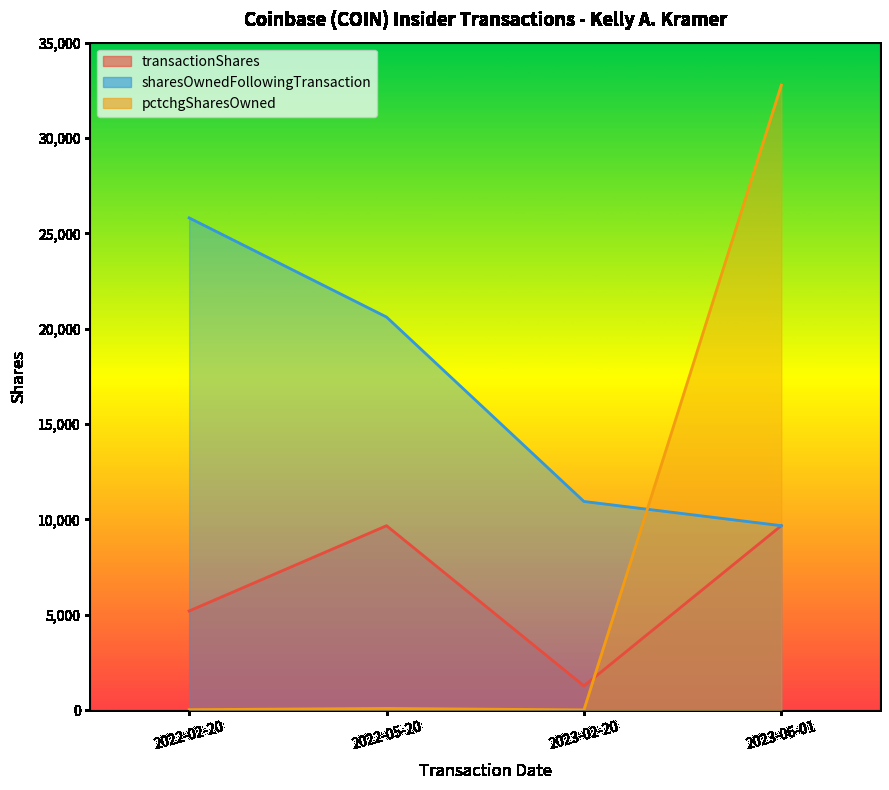

Reading right to left, extract all data points from this chart.

transactionShares: 9671	1270	9670	5199
sharesOwnedFollowingTransaction: 9671	10941	20611	25810
pctchgSharesOwned: 32767	13	88	25